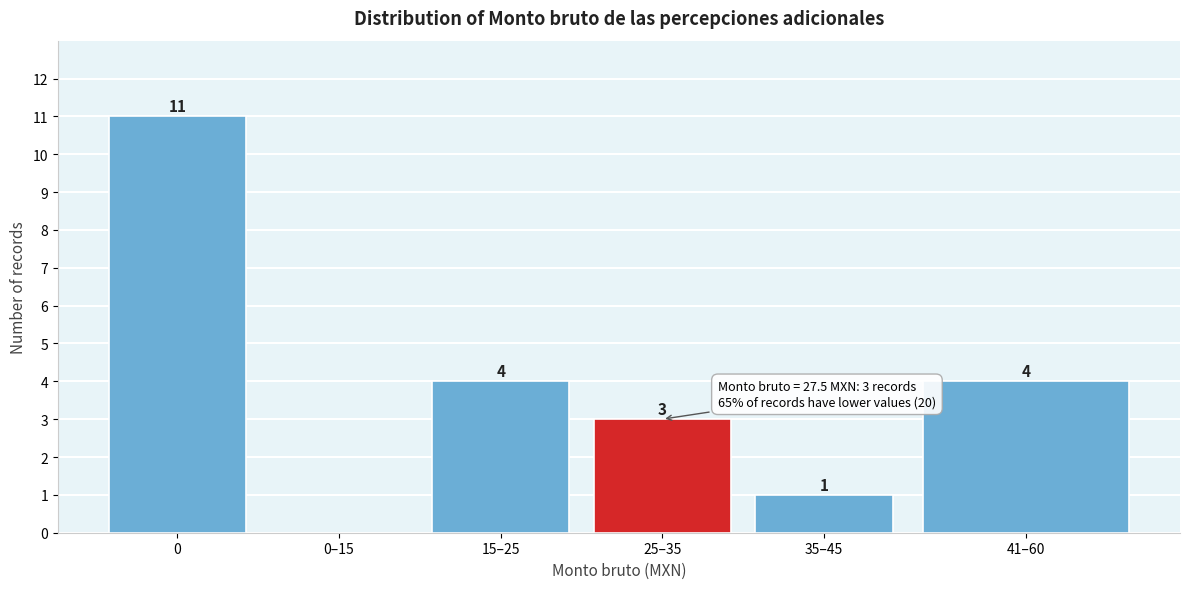

Reading left to right, list all the values displayed in this chart.

0=11	0–15=0	15–25=4	25–35=3	35–45=1	41–60=4